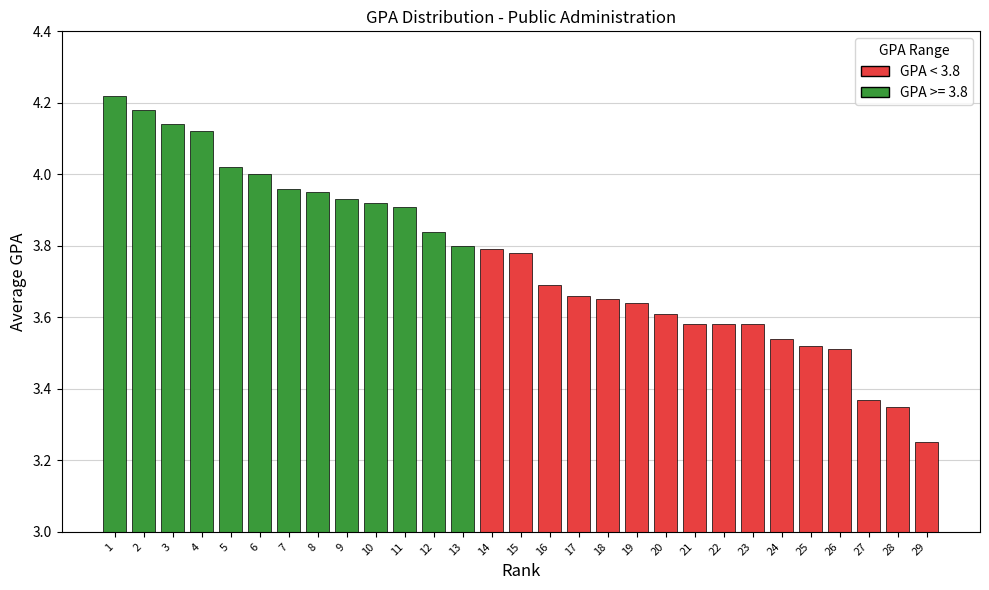

Which label corresponds to the smallest value in the chart?

29